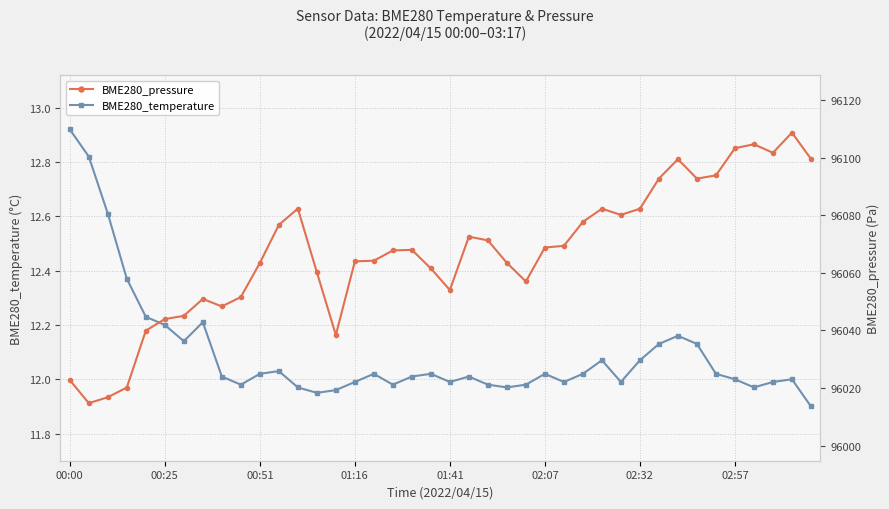

What is the value of the BME280_temperature point at the 14th from the left?

11.9